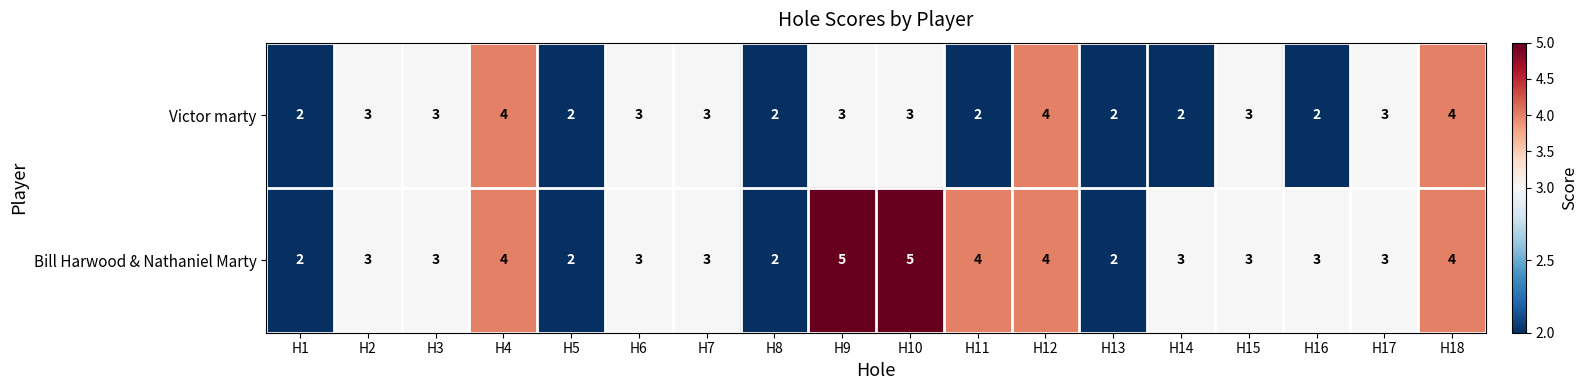

What is the sum of the Victor marty values at H12 and H5?

6